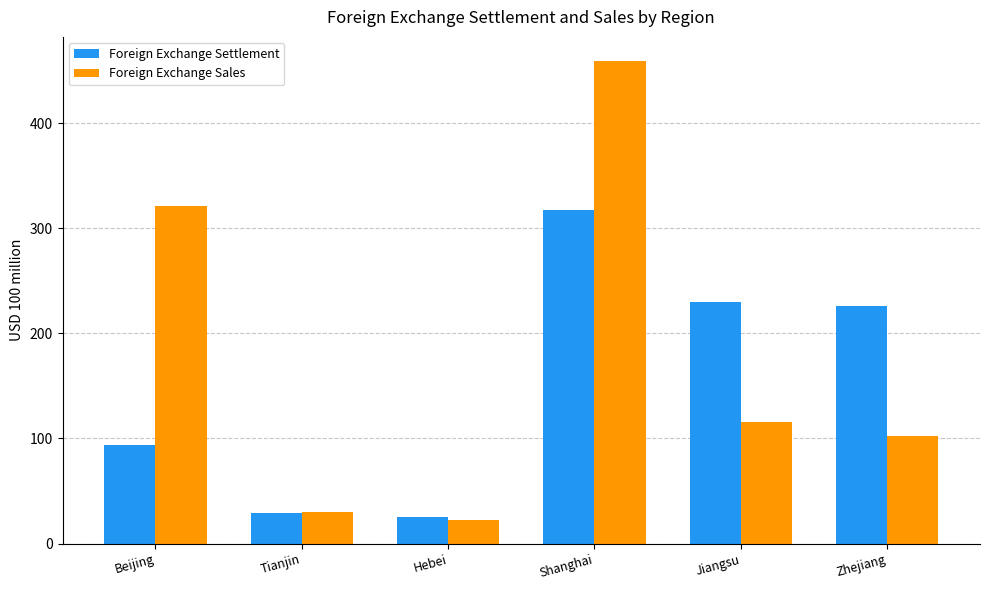

What is the value of the Foreign Exchange Settlement bar at the 4th from the left?

316.8